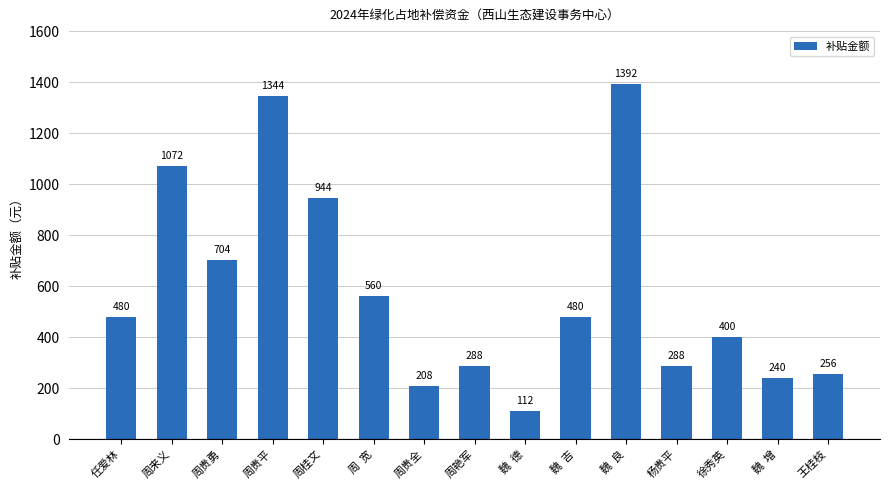

Reading left to right, list all the values displayed in this chart.

任爱林=480	周来义=1072	周贵勇=704	周贵平=1344	周桂文=944	周  宽=560	周贵全=208	周艳军=288	魏  德=112	魏  吉=480	魏  良=1392	杨贵平=288	徐秀英=400	魏  增=240	王桂枝=256